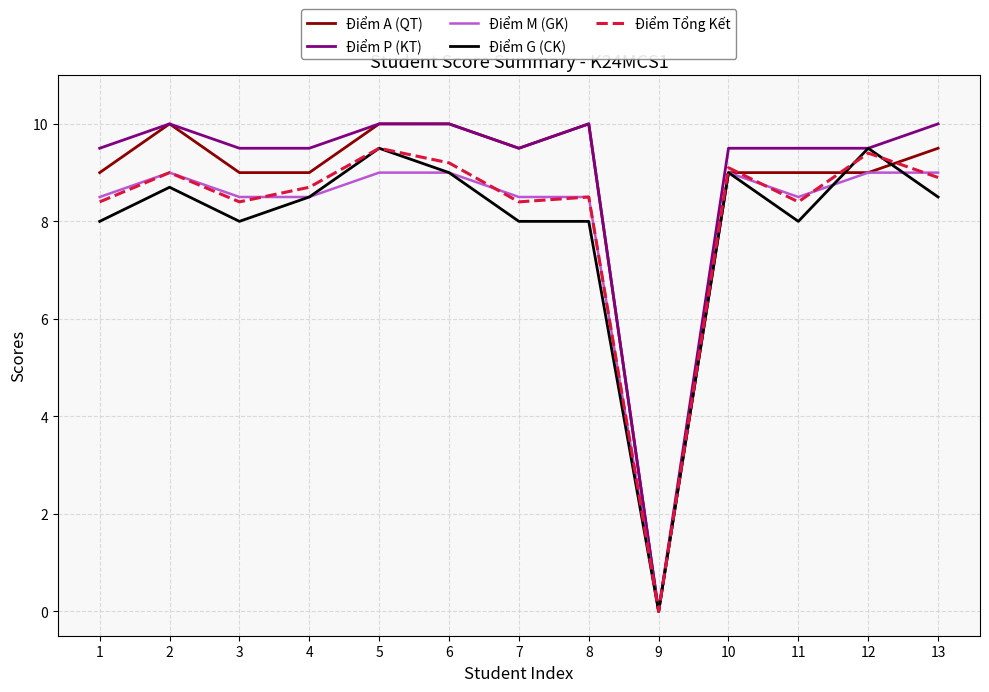

Between 10 and 11, which series saw the biggest shift?

Điểm G (CK)